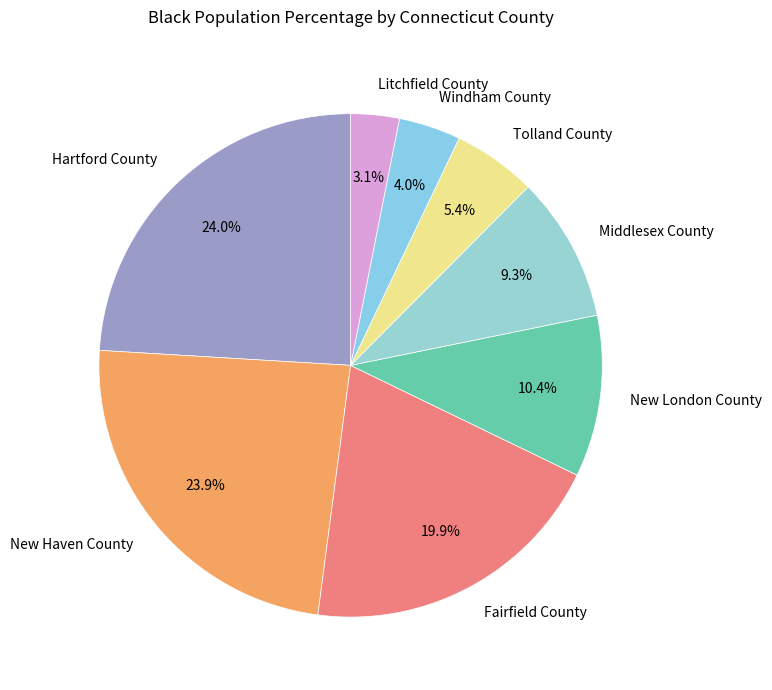

Does any single category account for the majority?

No